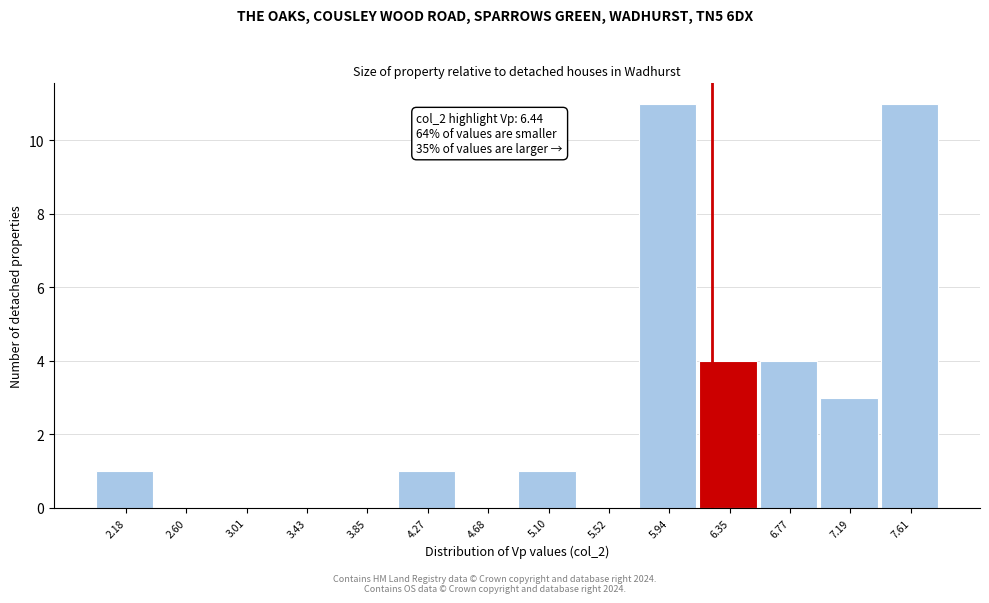

What is the sum of the values at 5.94 and 3.85?

11